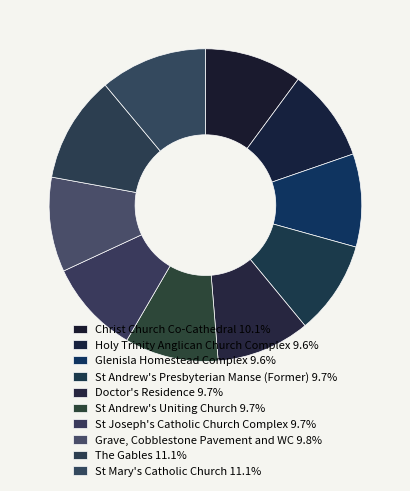

Count the number of slices in the pie.

10